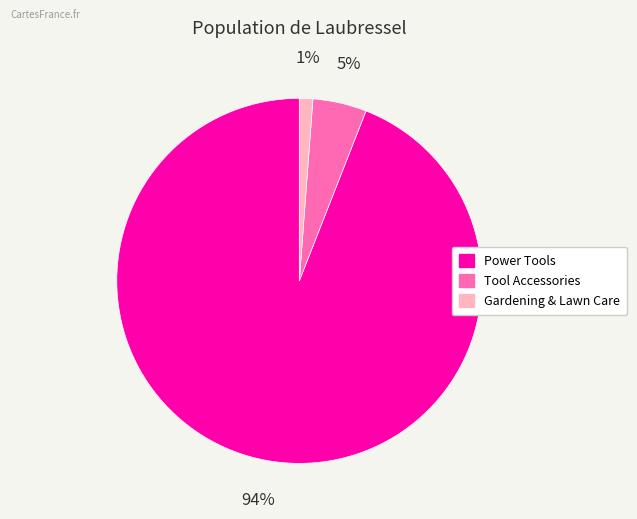

Does any single category account for the majority?

Yes